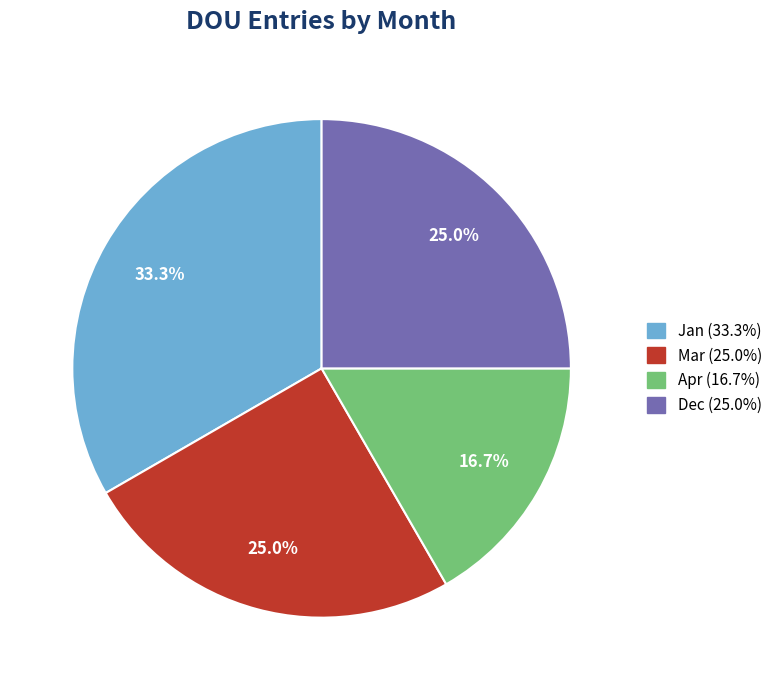

Approximately how many times larger is the value at Apr compared to Jan?

0.5